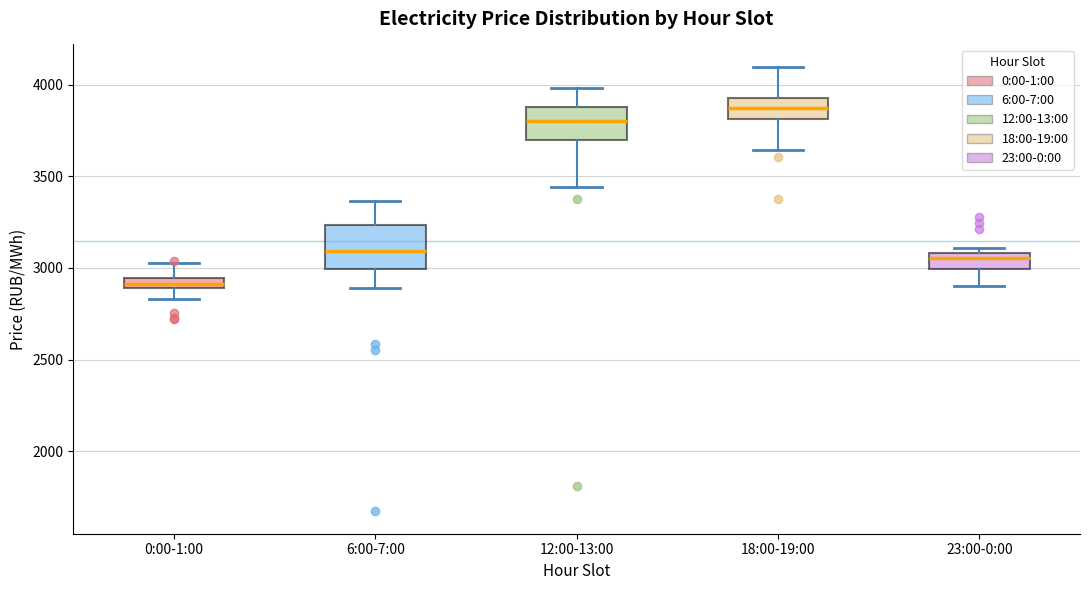

Where is the upper edge of the box for 23:00-0:00 on the y-axis? The values are not printed on the chart, so give them approximately, as read against the axis.

3100